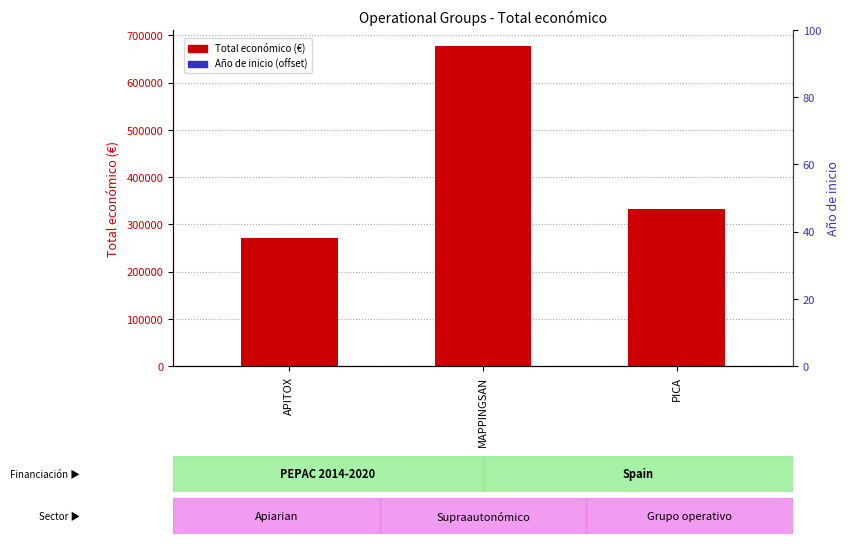

What is the label of the 2nd bar from the left?

MAPPINGSAN